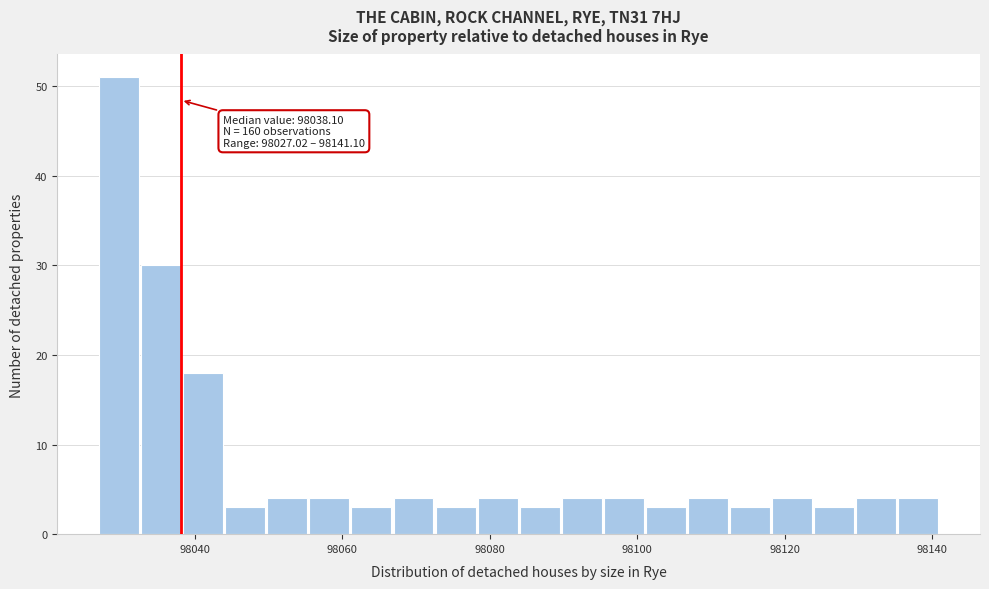

Around what value on the x-axis is the tallest bar? Give the approximate position of its centre, as read against the axis.

98030